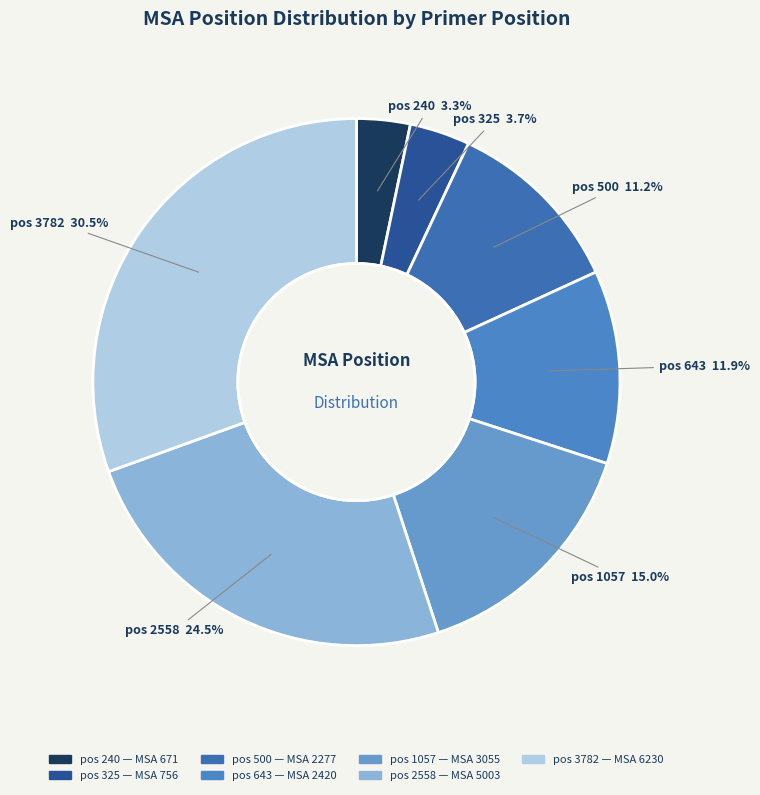

How many slices are in this pie chart?

7